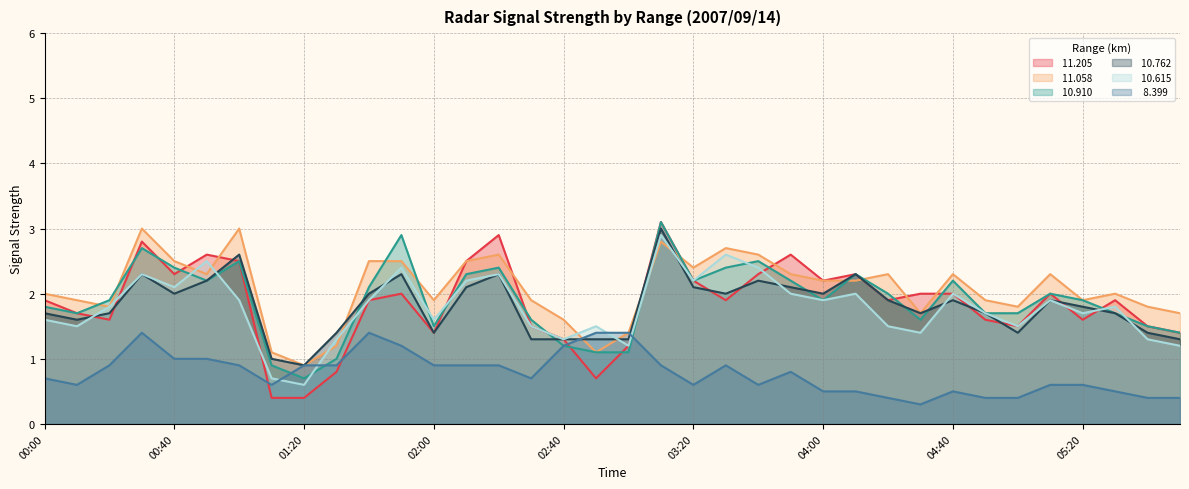

At which category does the chart reach its minimum across all series?

04:30